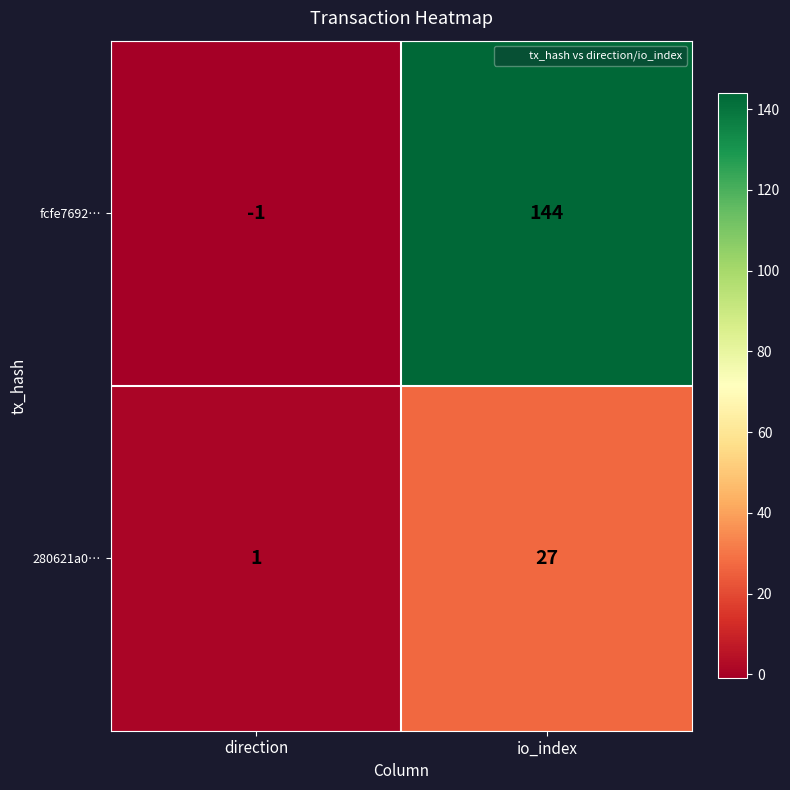

Where is 280621a0… nearest to the value 14?

direction